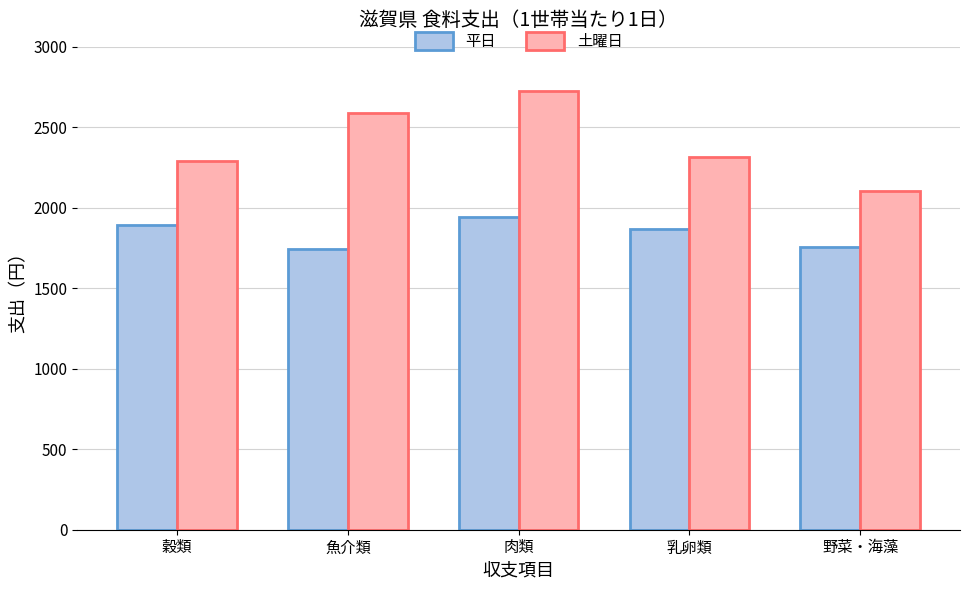

What is the sum of all 土曜日 values?

12027.5